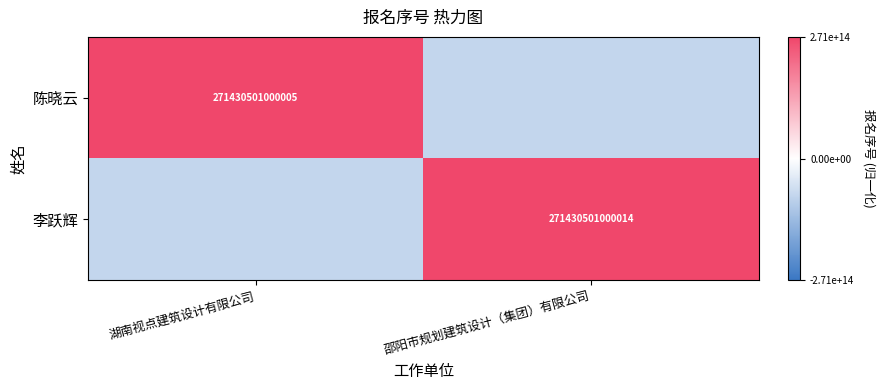

What is the sum of all 陈晓云 values?

190001350700000.8